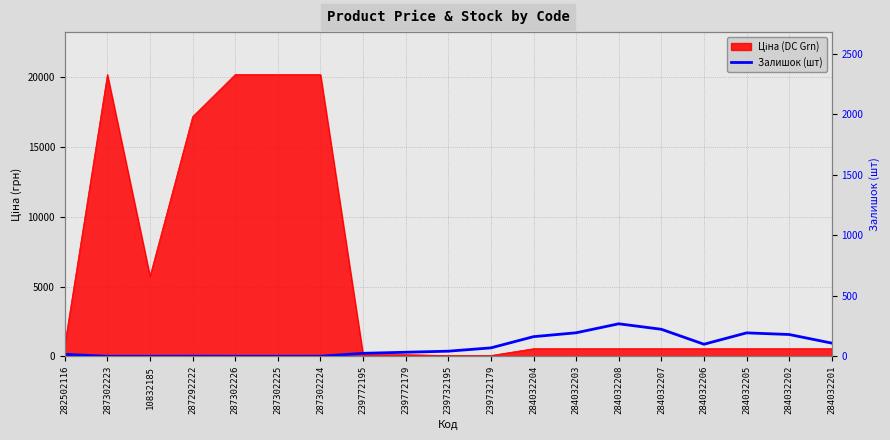

What is the label of the 7th point from the right?

284032203